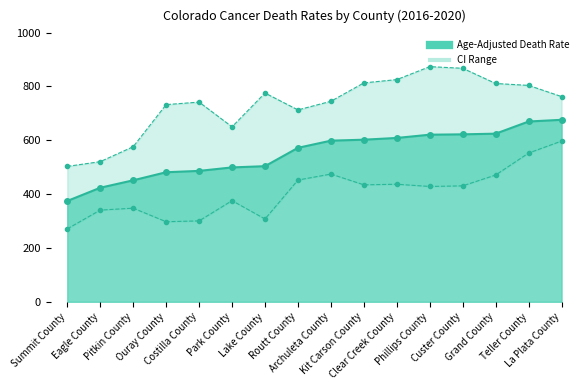

True or false: Lower CI has a value of 134.0 at Summit County.

False